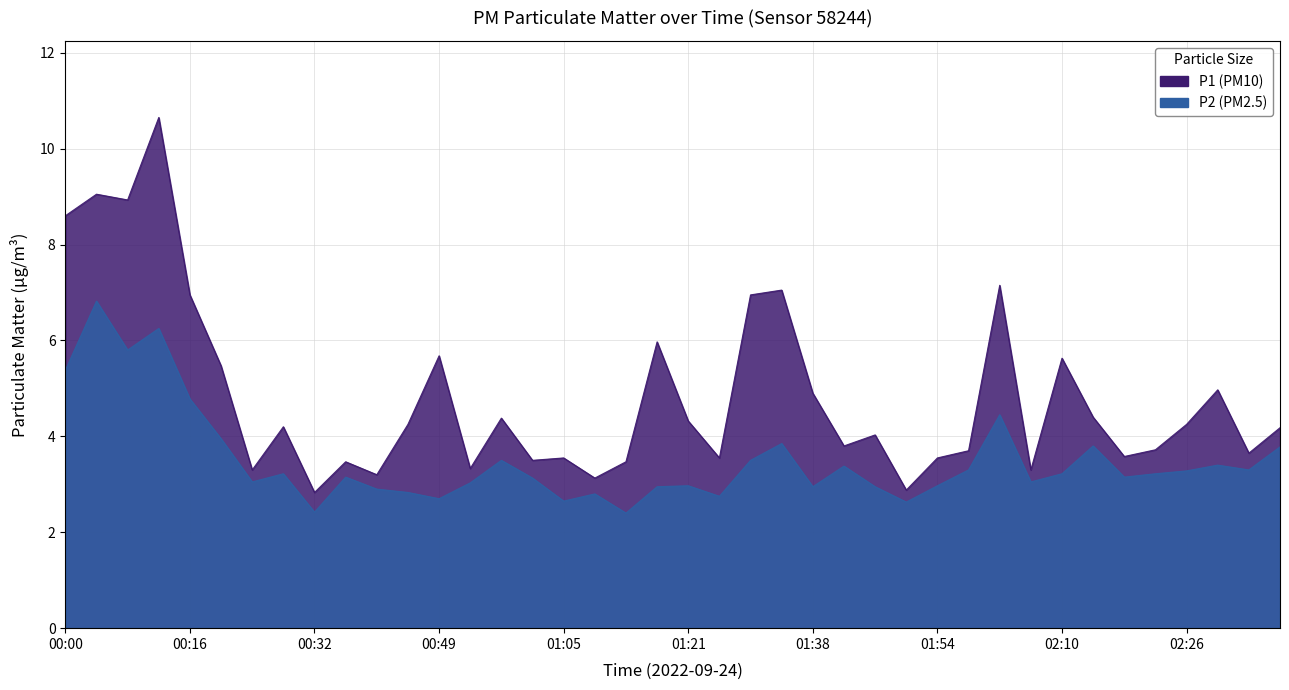

Which label corresponds to the largest value in the chart?

00:12